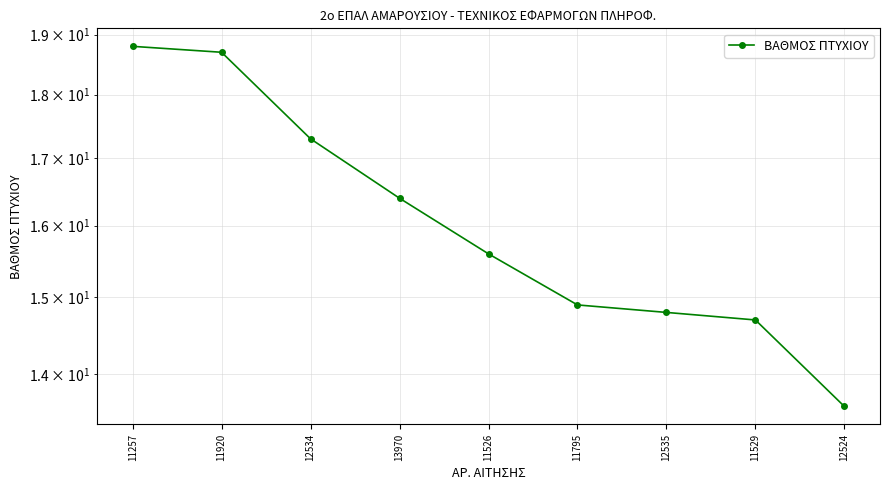

At which label does the data first exceed 15?

11257